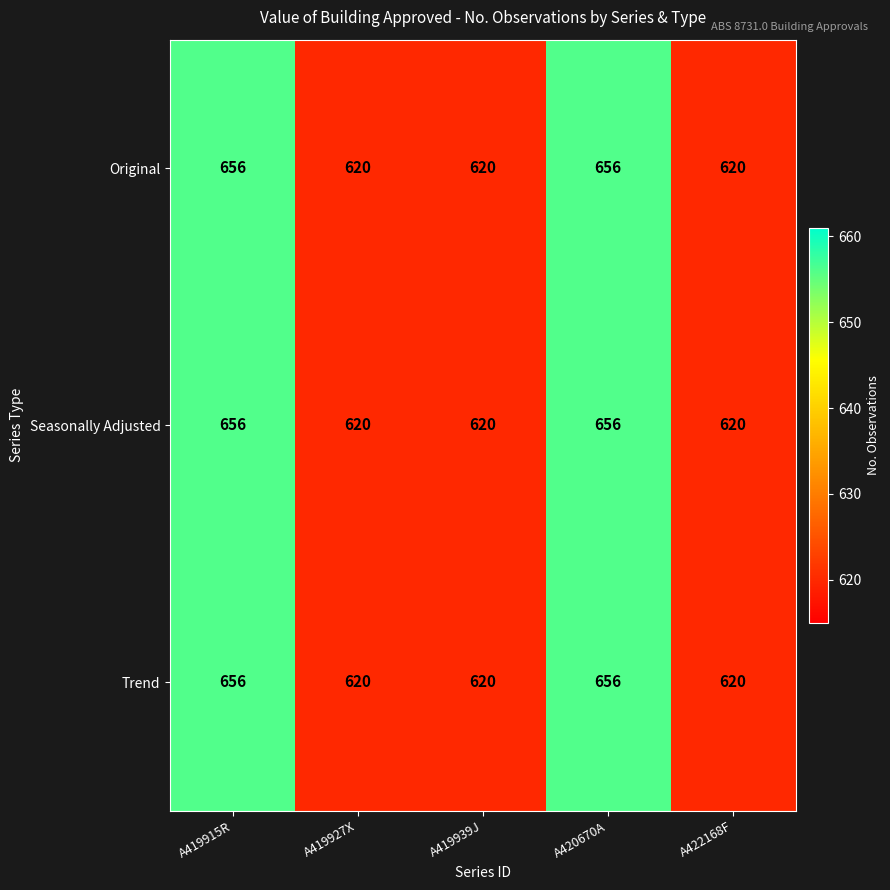

What is the maximum value shown in the chart?

656